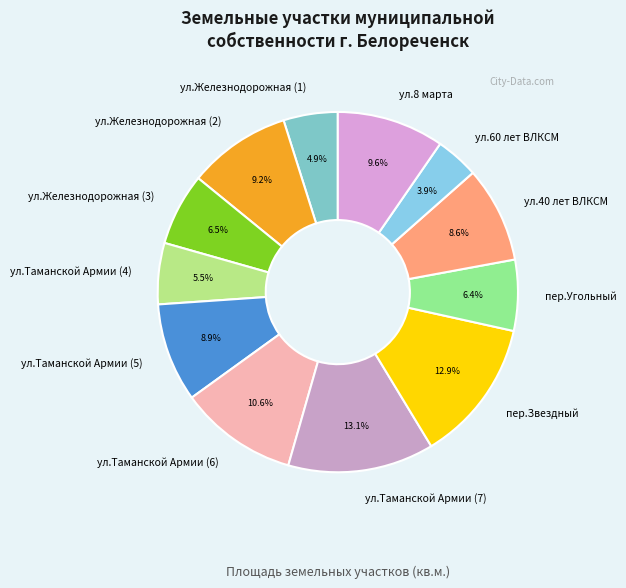

How many segments does this pie chart have?

12